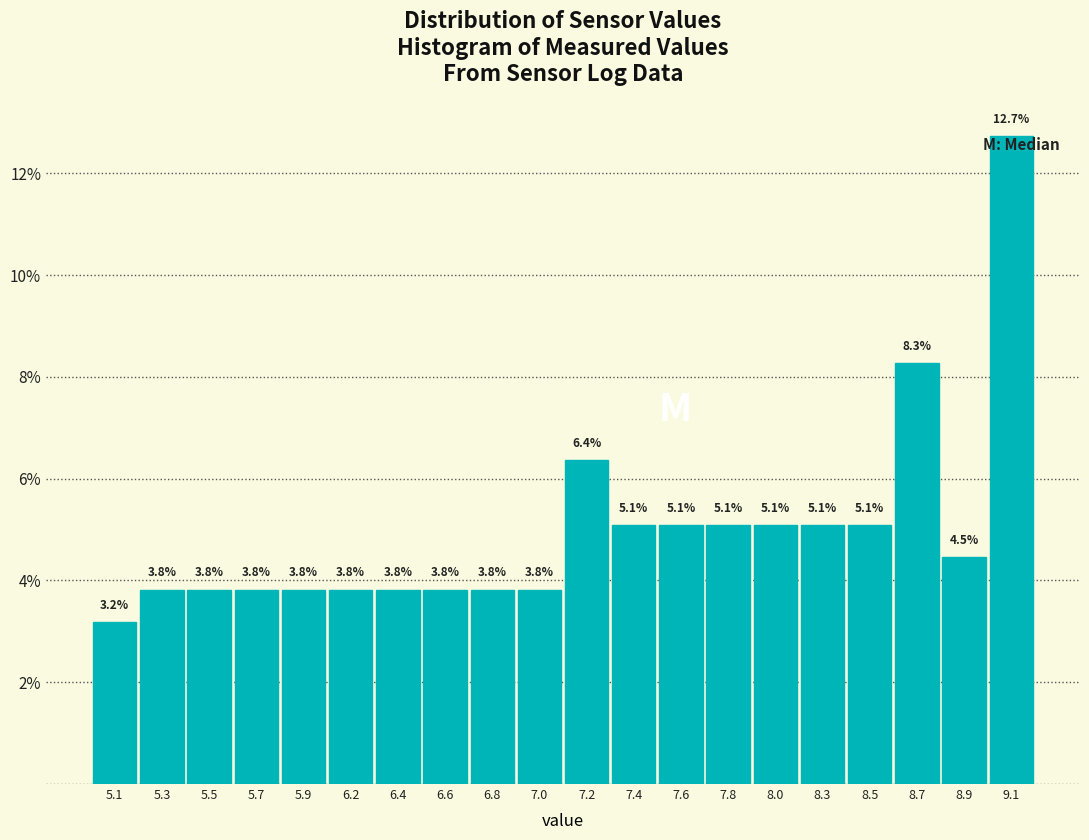

Which range on the x-axis has the tallest bar?

8.99 to 9.20